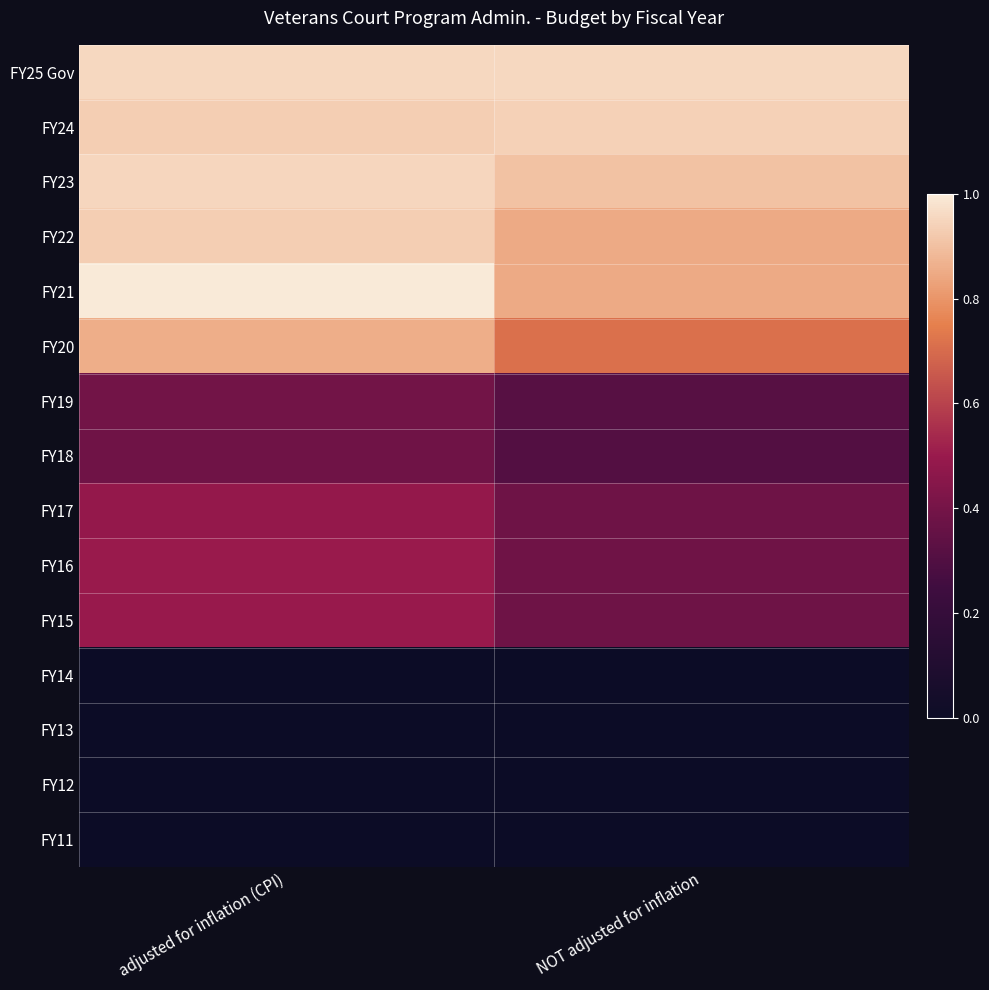

At which category is the sum across all series the highest?

adjusted for inflation (CPI)